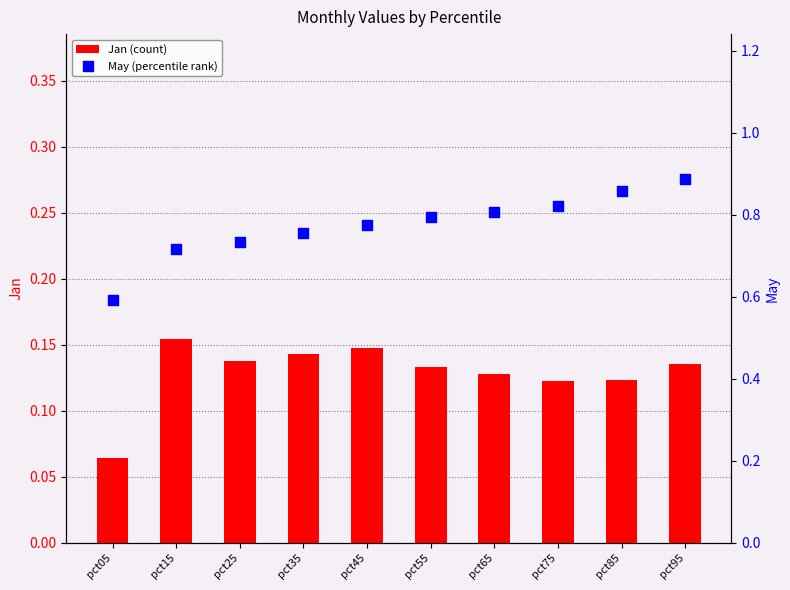

At how many categories does at least one series exceed 0?

10